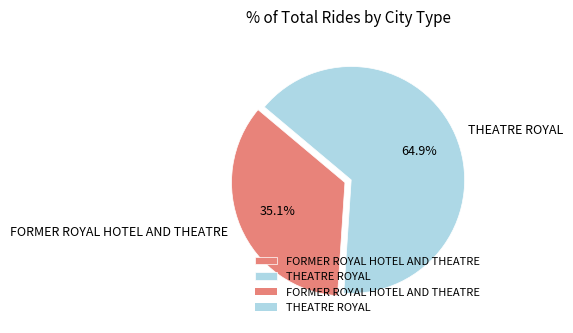

Which has a higher value, FORMER ROYAL HOTEL AND THEATRE or THEATRE ROYAL?

THEATRE ROYAL